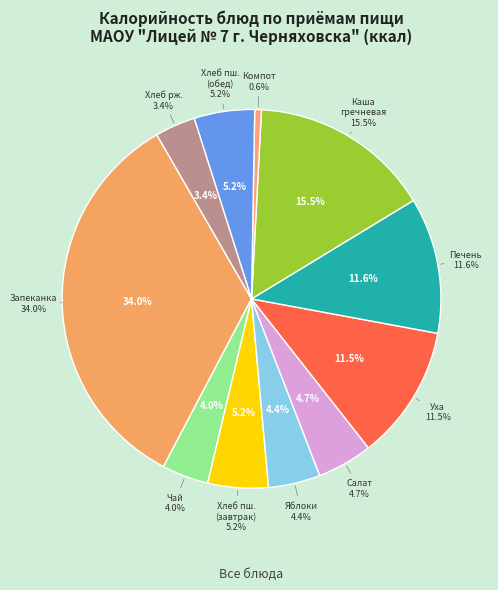

Is it true that Хлеб ржано-пшеничный is 15% of the pie?

False